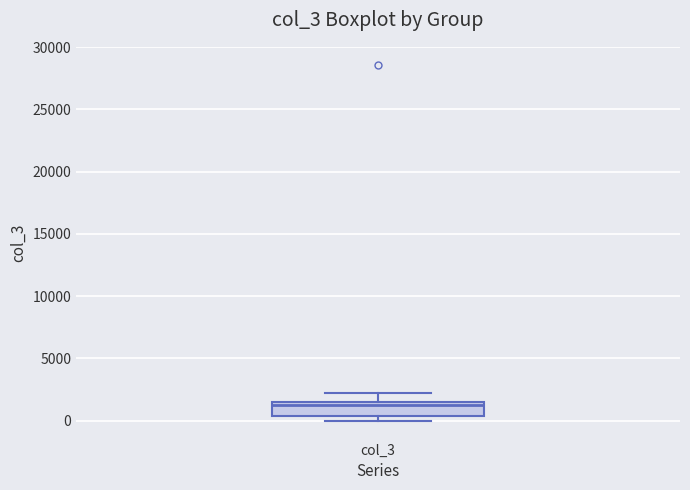

Read this box plot against the y-axis: the position of the median line, the range covered by the box, and the ends of both whiskers. The values are not printed on the chart, so give them approximately, as read against the axis.

median 1500 (just below the box's upper edge), box 500 to 1500, whiskers 0 to 2000